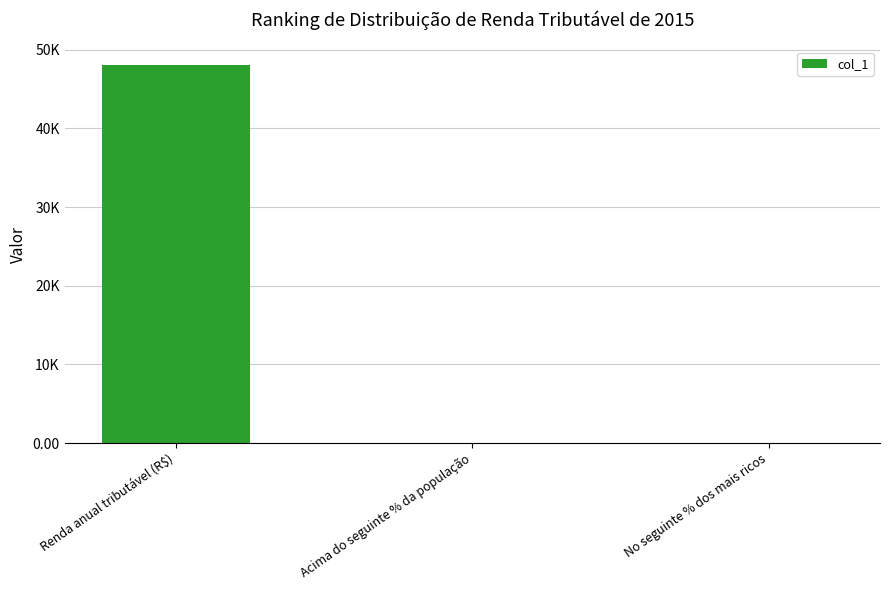

What is the approximate value at No seguinte % dos mais ricos?

0.4